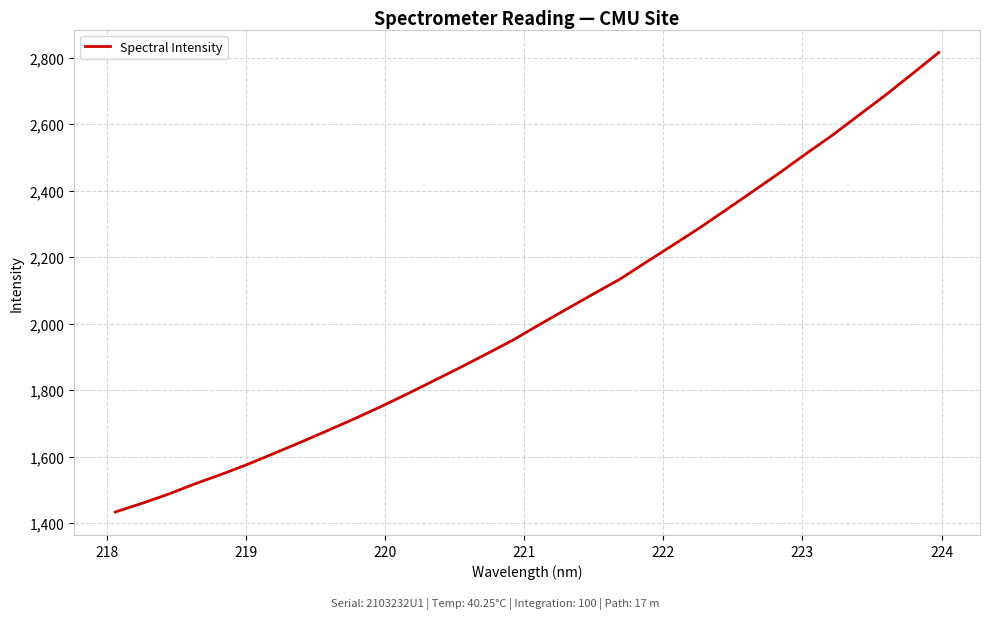

What is the maximum value shown in the chart?

2815.5